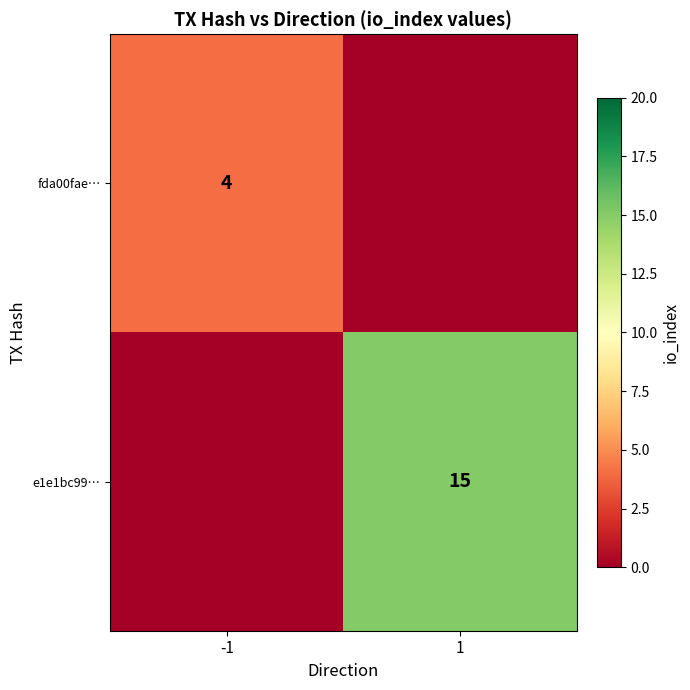

The e1e1bc99… series shows 27 at 1. True or false?

False